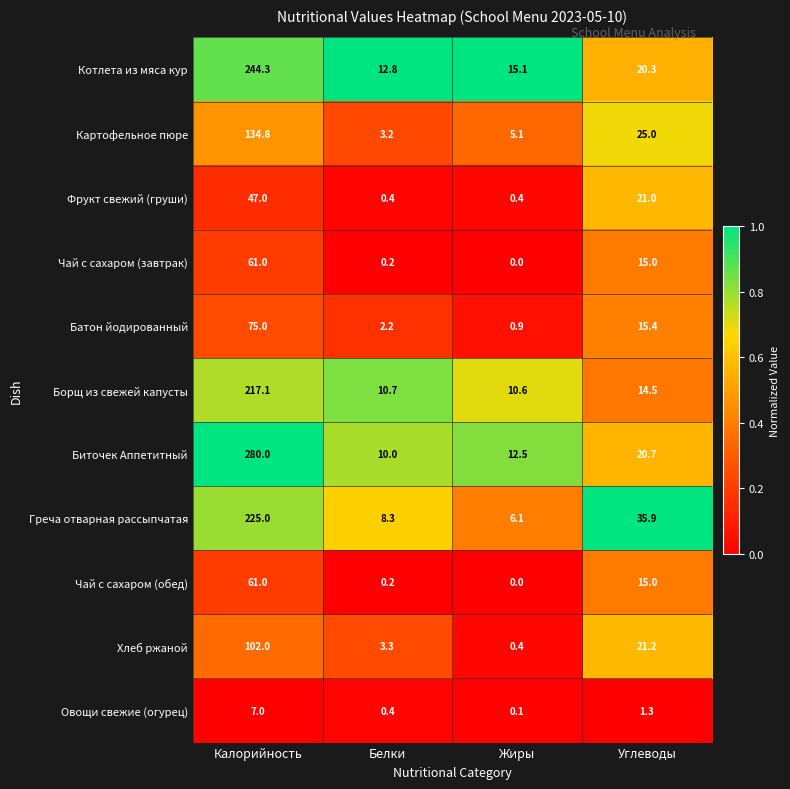

Where is Овощи свежие (огурец) nearest to the value 3?

Углеводы